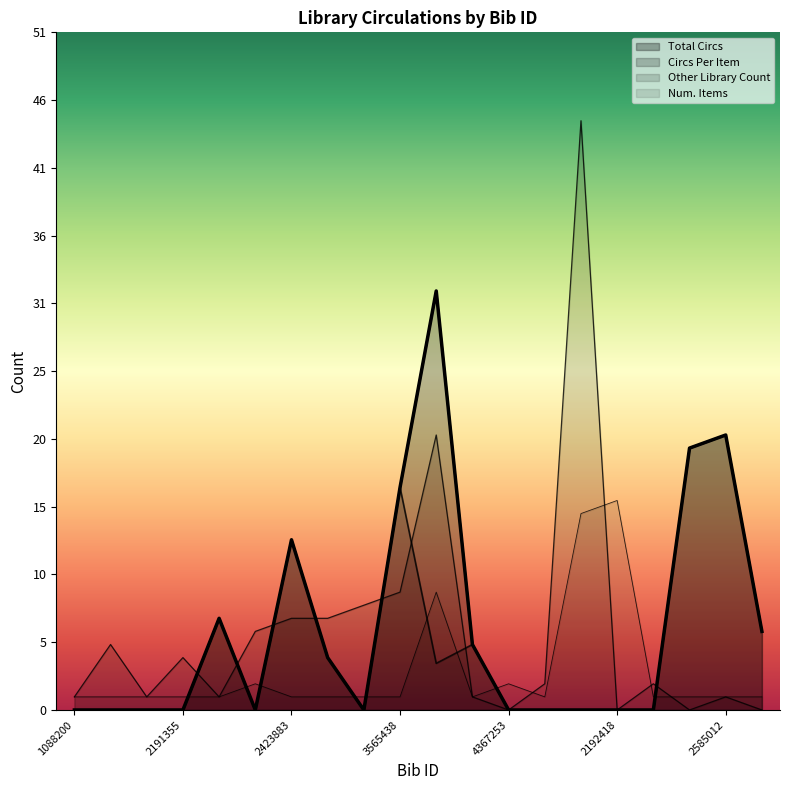

How many positive values does the Circs Per Item series have?

9